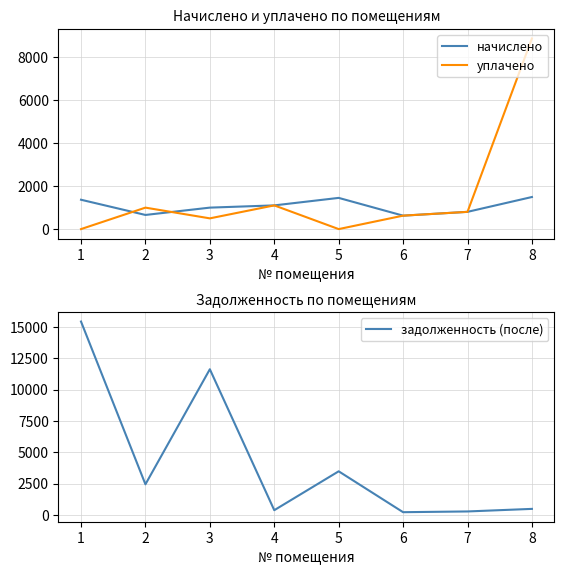

Which has a higher value, 6 or 4?

4